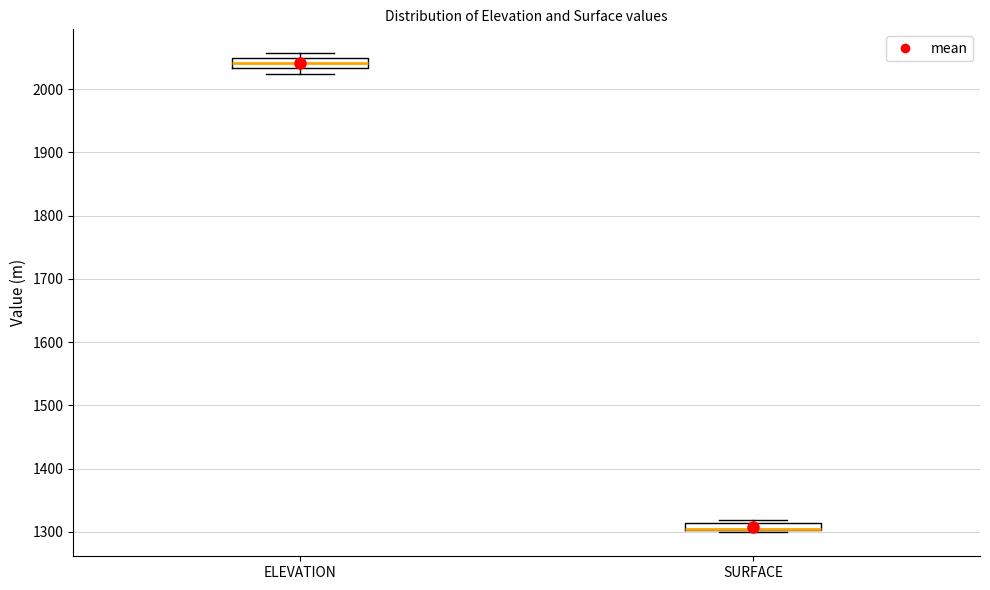

Where is the lower edge of the box for ELEVATION on the y-axis? The values are not printed on the chart, so give them approximately, as read against the axis.

2030